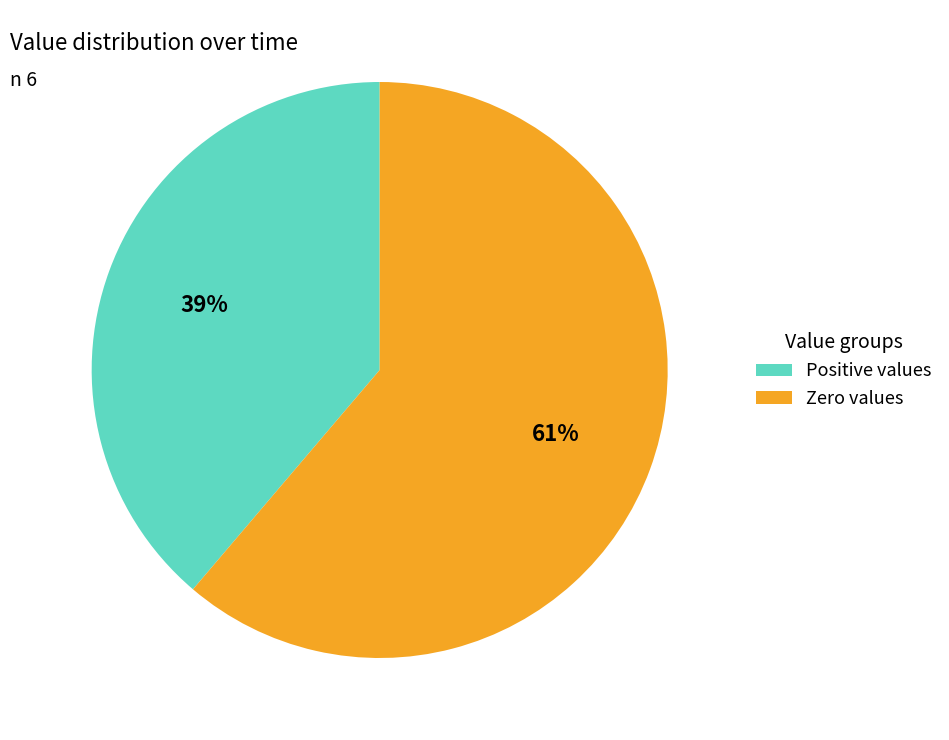

Do Zero values and Positive values together represent more than half of the pie?

Yes